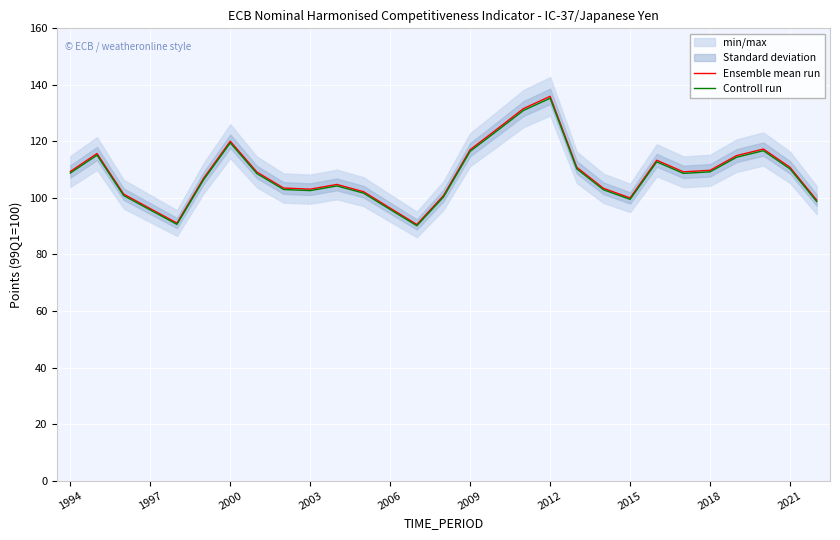

Which category has the highest value in the Controll run series?

2012